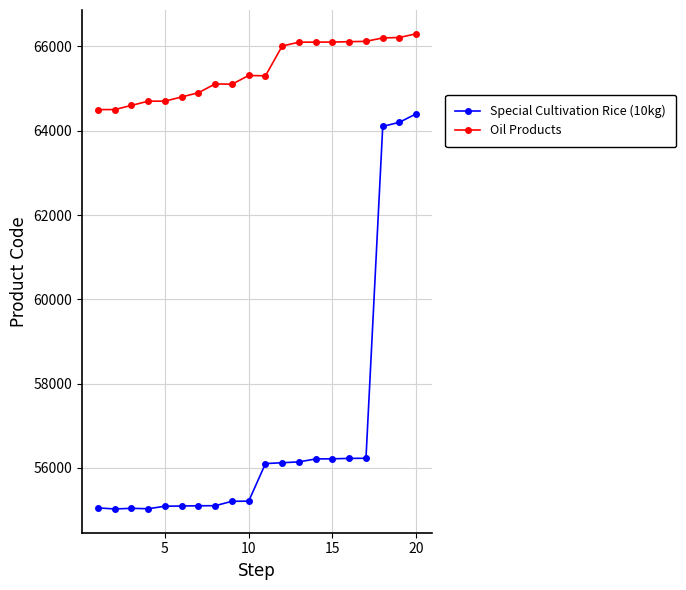

Which series has the largest total across all categories?

Oil Products